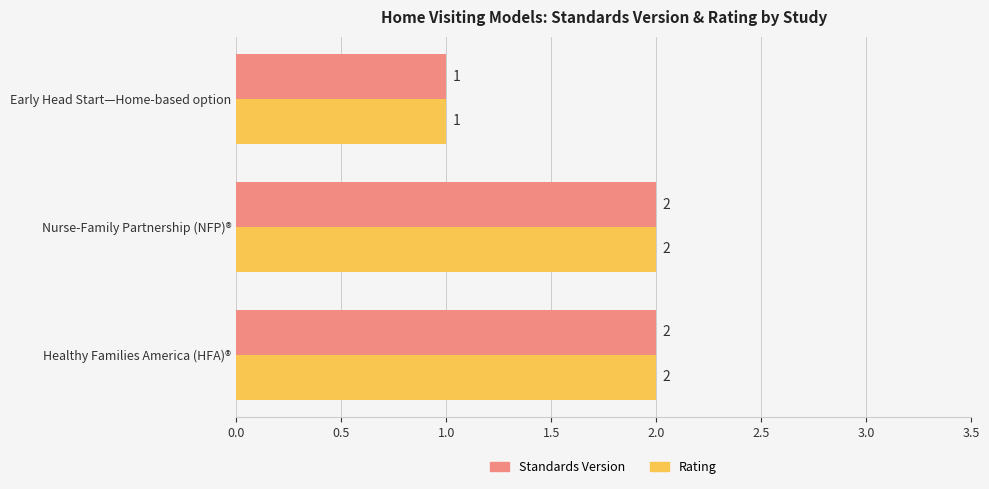

At which label does Rating reach its minimum?

Early Head Start—Home-based option